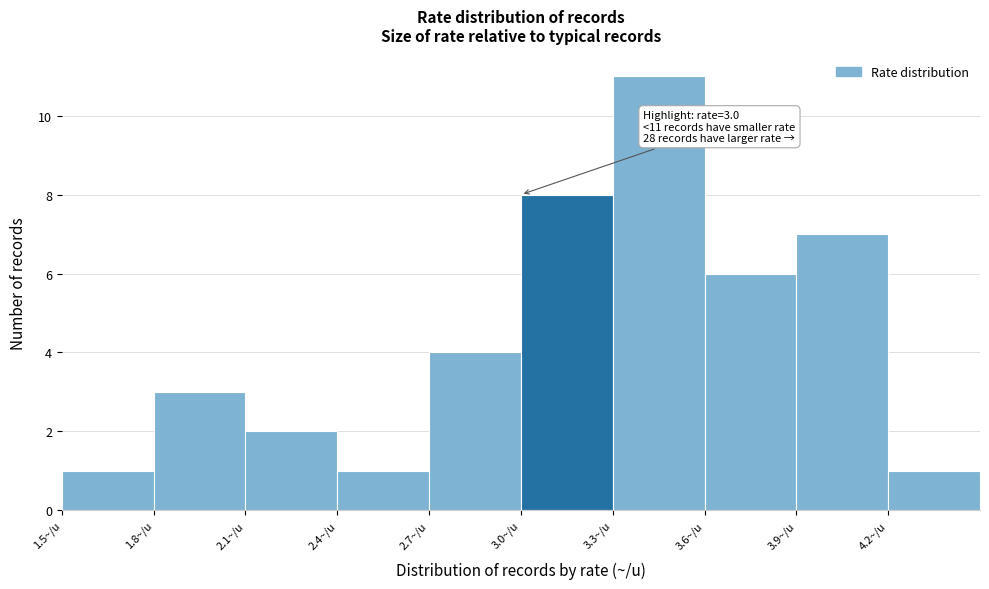

Over which range of the x-axis is the bar tallest?

3.3 to 3.6